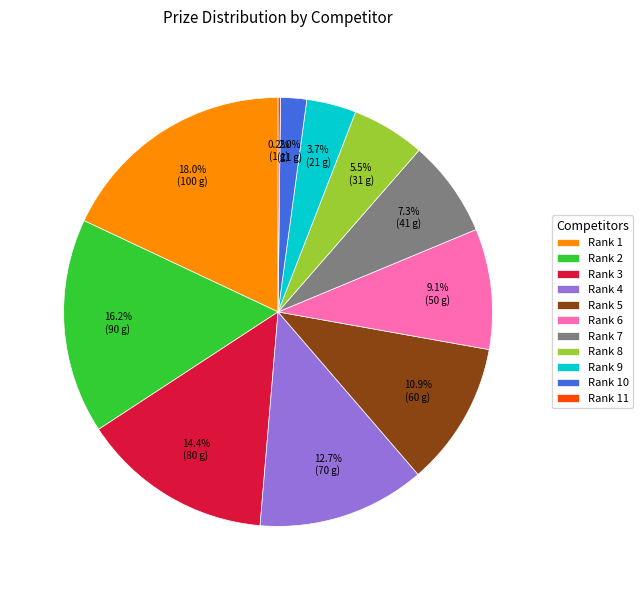

What is the ratio of the value at Rank 2 to the value at Rank 3?

1.1